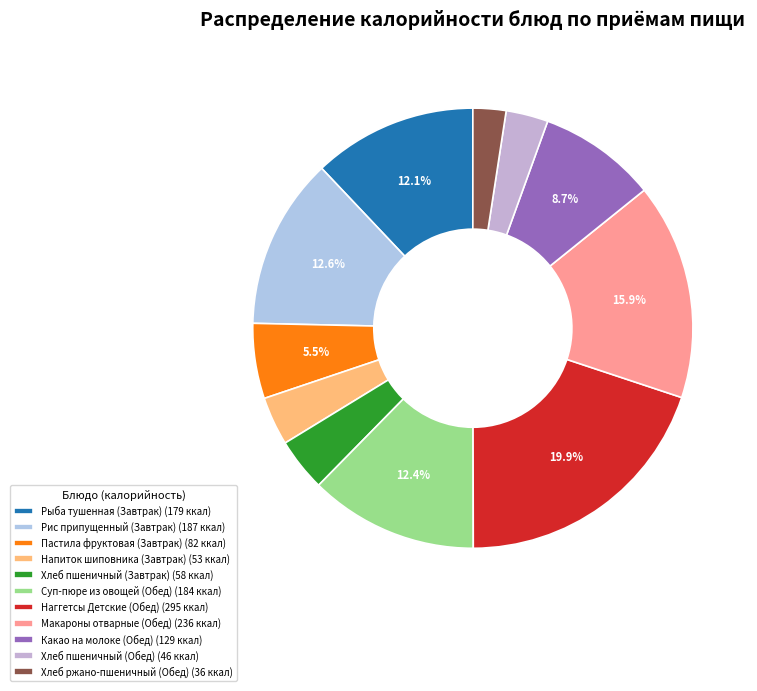

Is it true that Наггетсы Детские (Обед) is 11% of the pie?

False